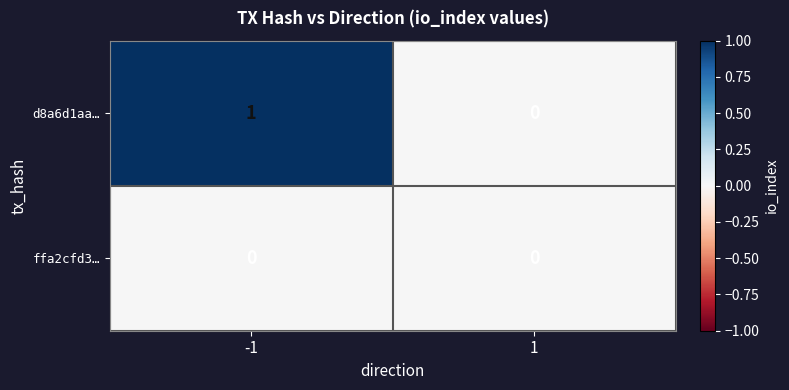

Which series changed the most between -1 and 1?

d8a6d1aa…